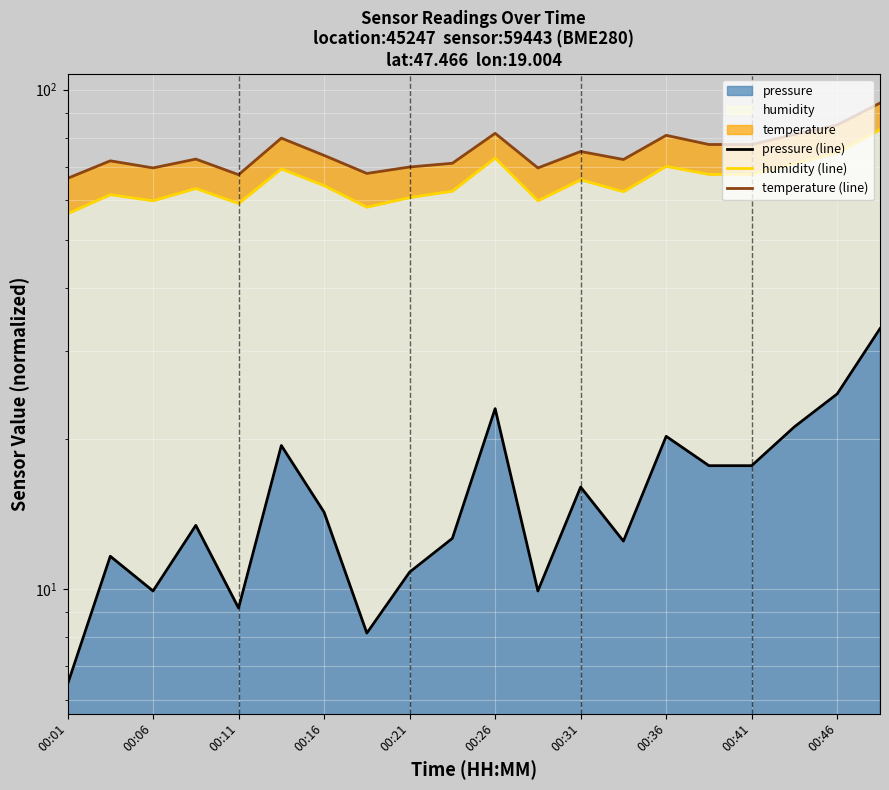

At 00:26, list the series in order from largest to smallest.

temperature (line), humidity (line), pressure (line)